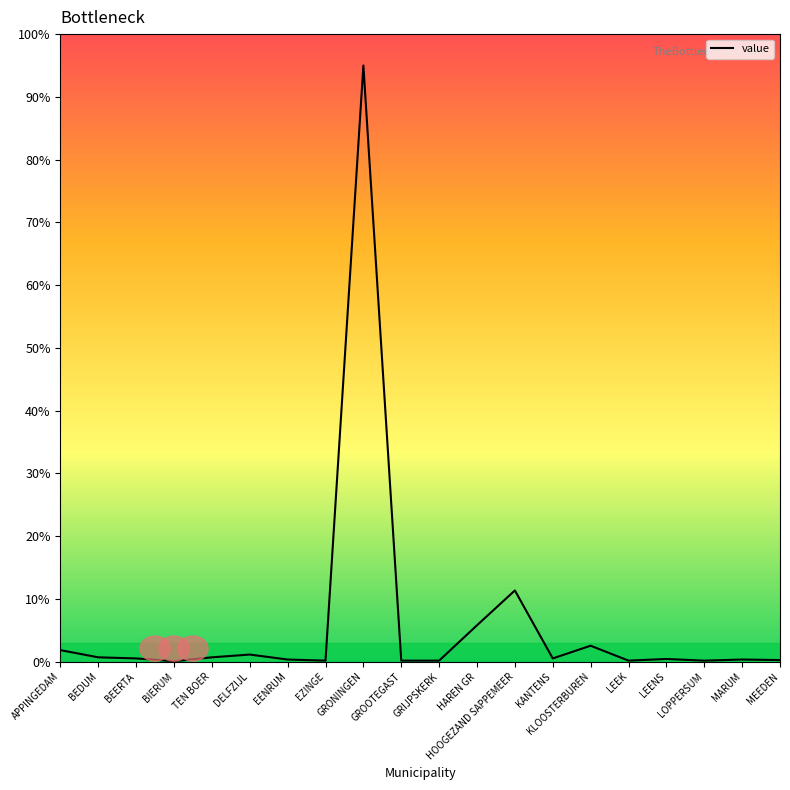

What is the greatest value displayed?

95.0